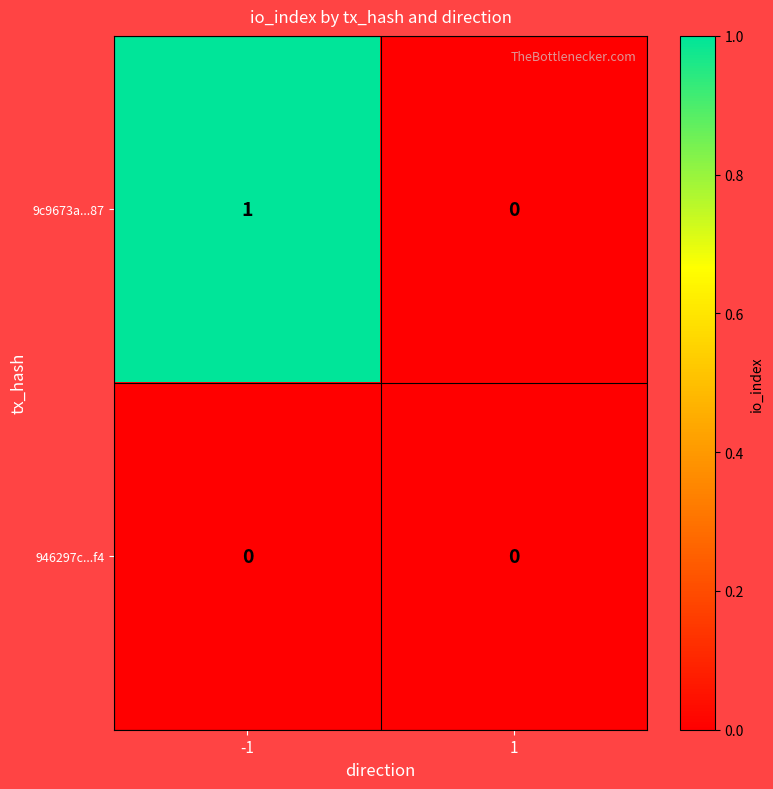

Is the value of 9c9673a...87 at -1 greater than the value of 946297c...f4 at 1?

Yes